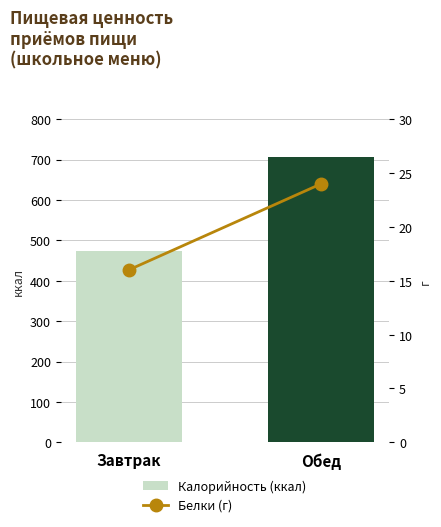

What is the label of the 2nd bar from the right?

Завтрак